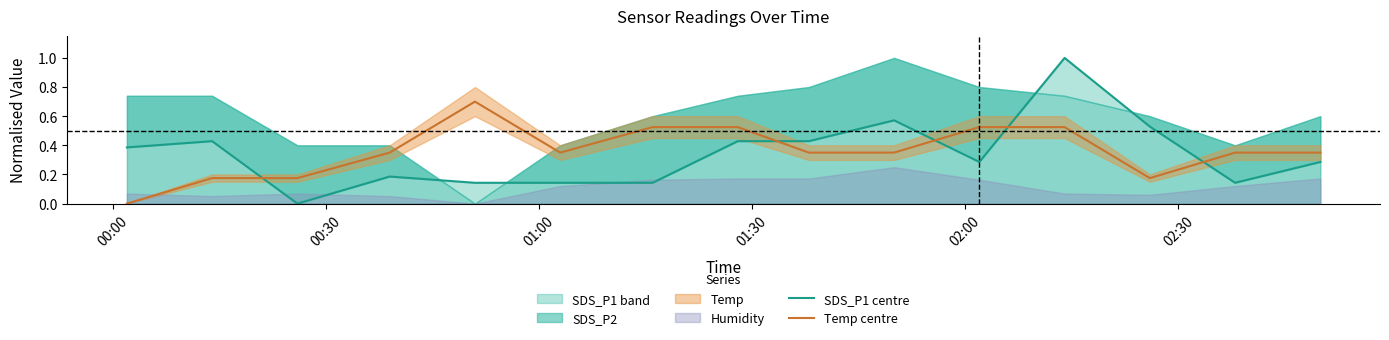

How many data points in SDS_P1 centre are above 0?

14